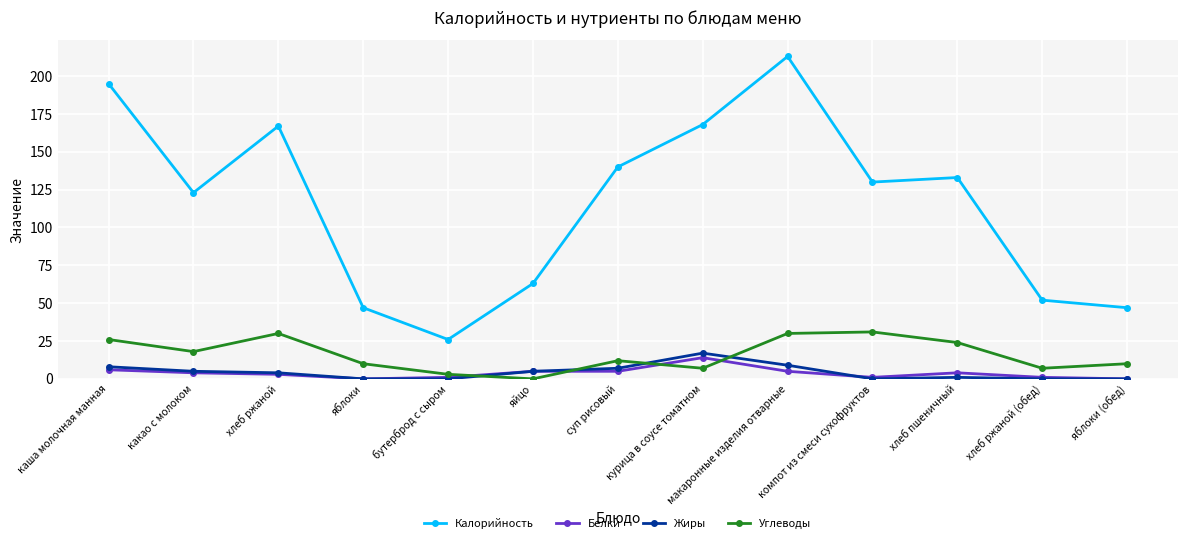

At which label does Калорийность reach its minimum?

бутерброд с сыром